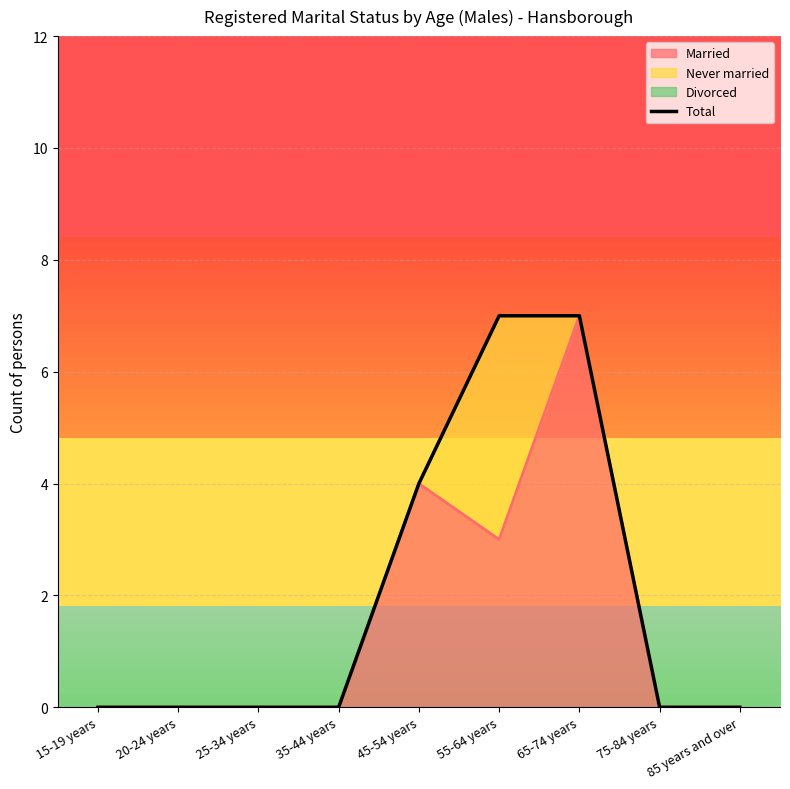

What is the sum of the values at 85 years and over and 55-64 years?

7